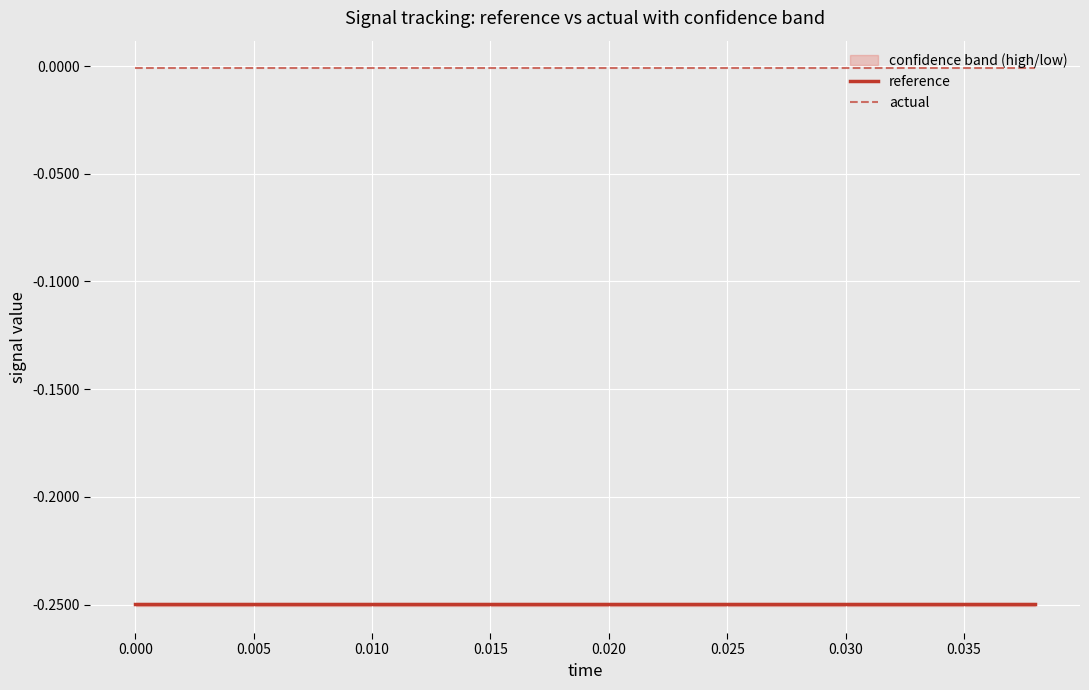

True or false: reference and actual intersect in this chart.

False